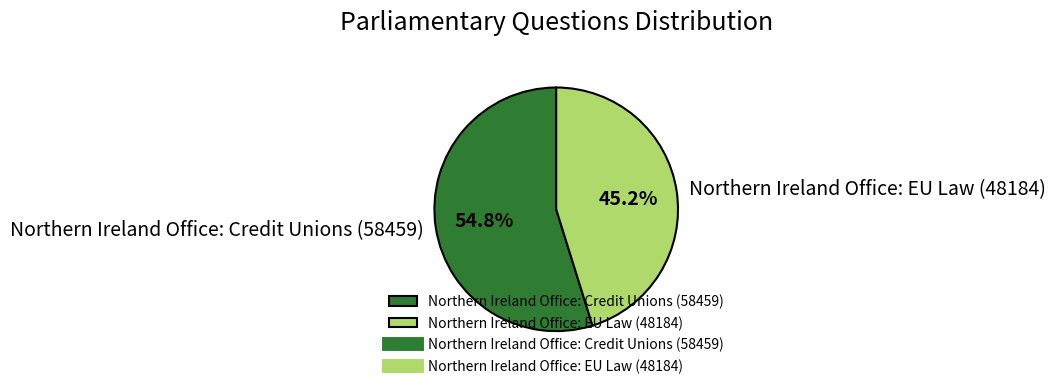

Is it true that Northern Ireland Office: EU Law (48184) is 54% of the pie?

False